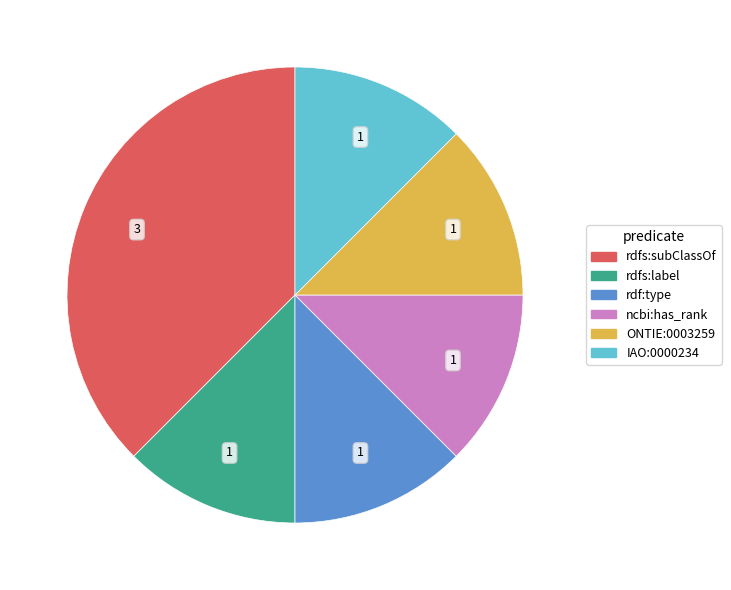

Which has a higher value, rdfs:subClassOf or ONTIE:0003259?

rdfs:subClassOf